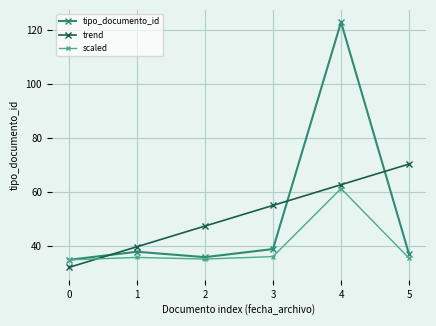

True or false: tipo_documento_id has more than 2 points higher than both neighbors.

False